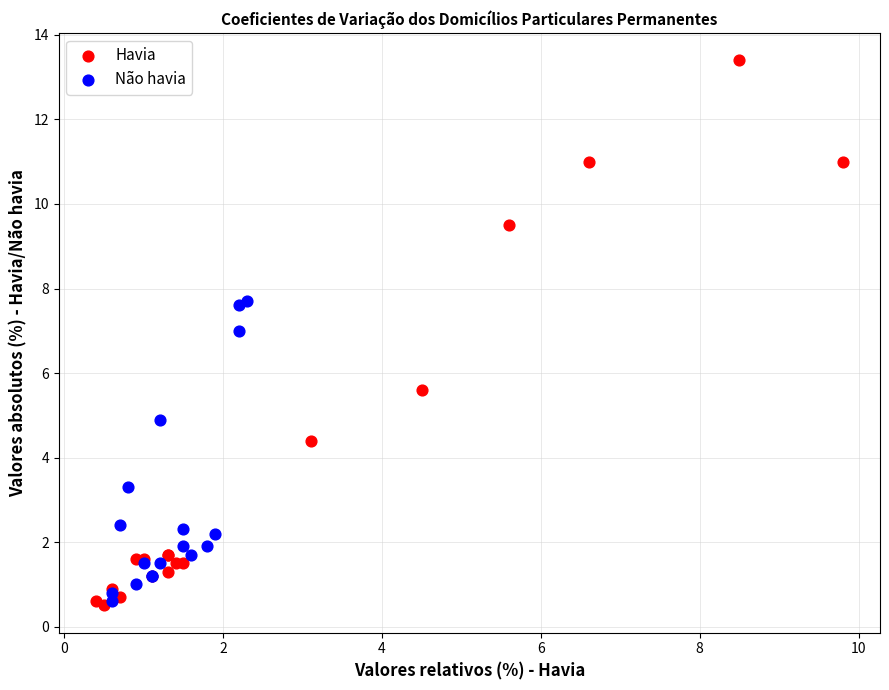

What are all the series names shown in the legend?

Havia, Não havia